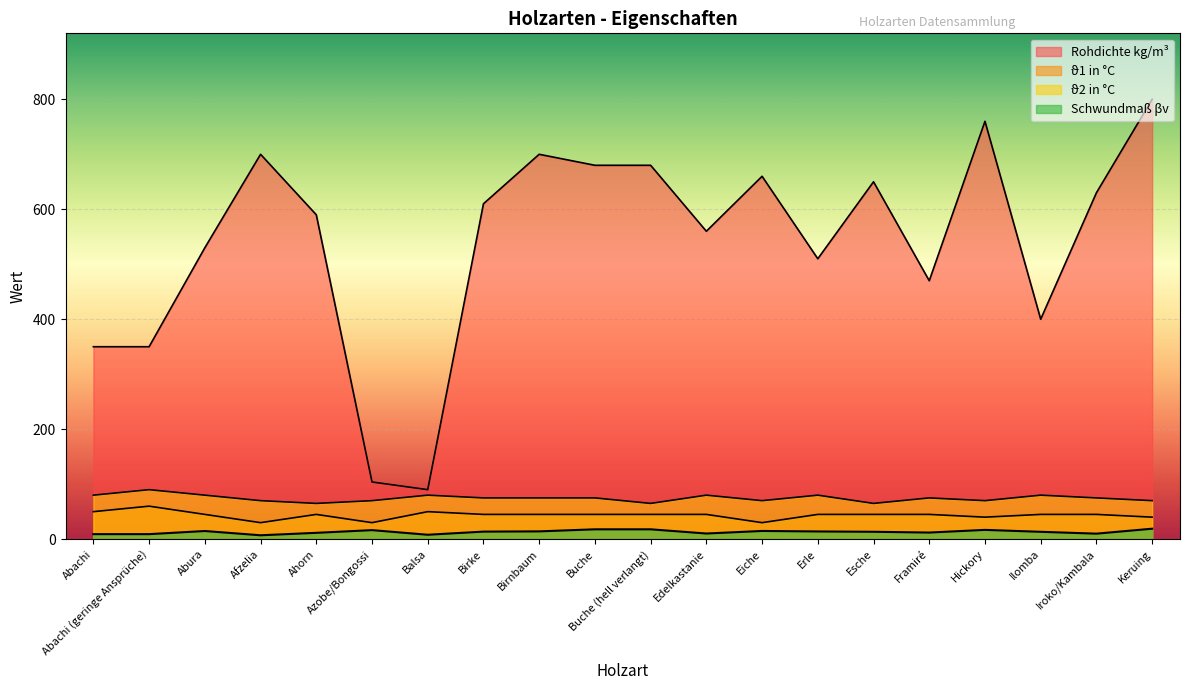

Reading right to left, transcribe all the data shown in this chart.

Rohdichte kg/m³: 800.0	630.0	400.0	760.0	470.0	650.0	510.0	660.0	560.0	680.0	680.0	700.0	610.0	90.0	104.0	590.0	700.0	530.0	350.0	350.0
ϑ1 in °C: 40.0	45.0	45.0	40.0	45.0	45.0	45.0	30.0	45.0	45.0	45.0	45.0	45.0	50.0	30.0	45.0	30.0	45.0	60.0	50.0
ϑ2 in °C: 70.0	75.0	80.0	70.0	75.0	65.0	80.0	70.0	80.0	65.0	75.0	75.0	75.0	80.0	70.0	65.0	70.0	80.0	90.0	80.0
Schwundmaß βv: 19.0	10.0	13.3	16.9	12.0	13.4	14.0	14.9	10.2	17.9	17.9	14.2	13.7	8.0	16.4	11.5	7.0	14.8	9.1	9.1